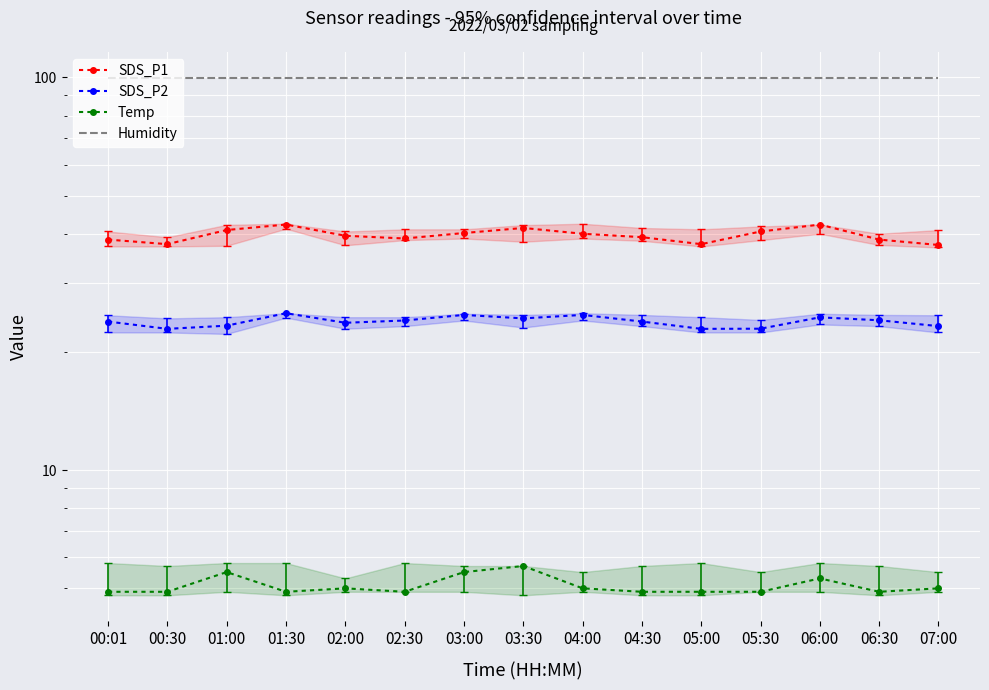

How many lines are shown in the chart?

4